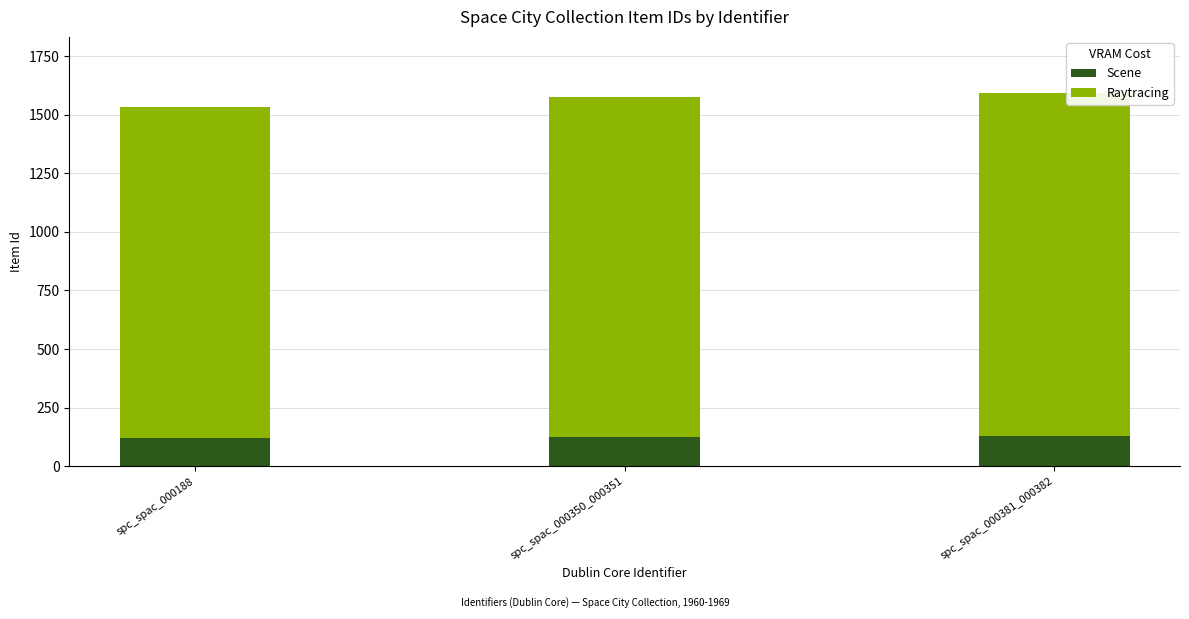

What is the minimum value for Scene?

122.7